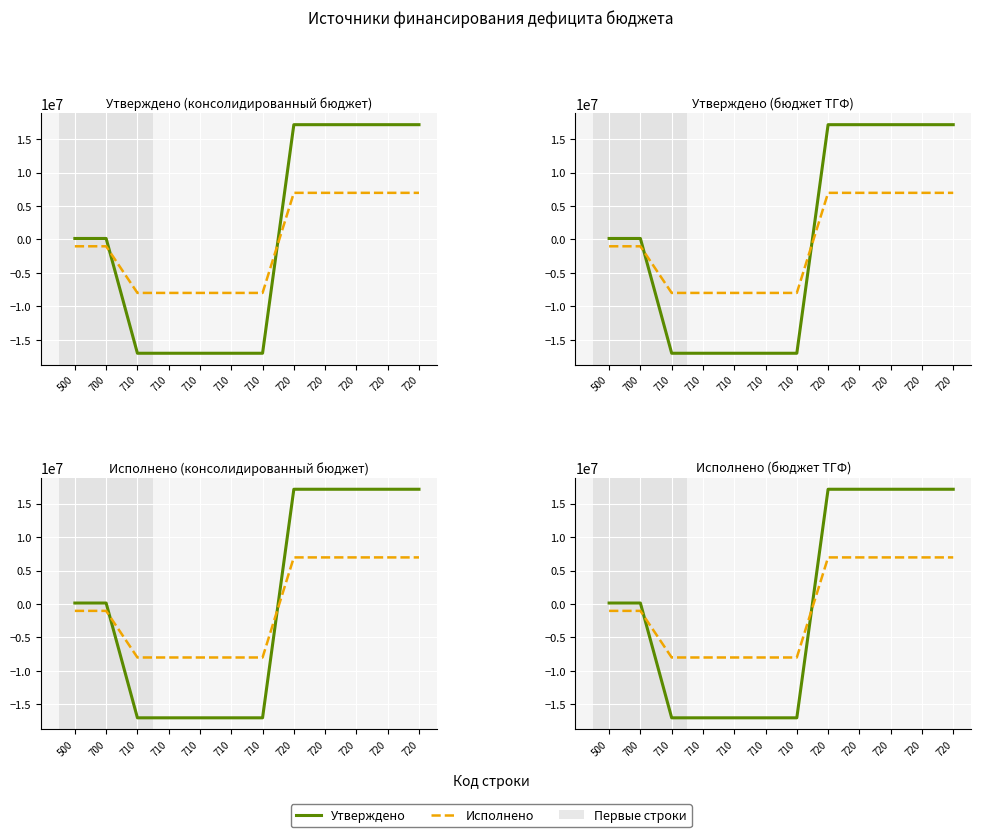

Which category has the highest value across all series?

720